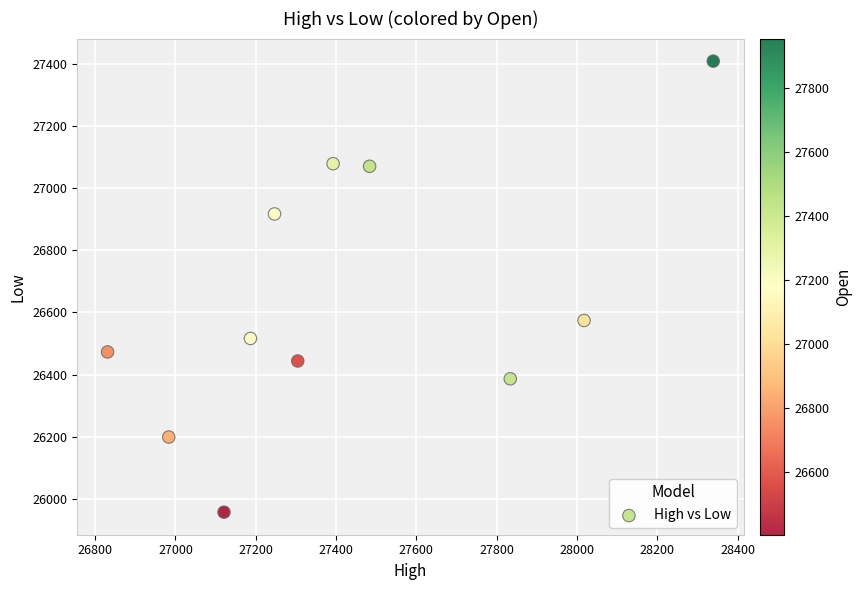

What Y value in the scatter plot is closest to 26682?

26573.9